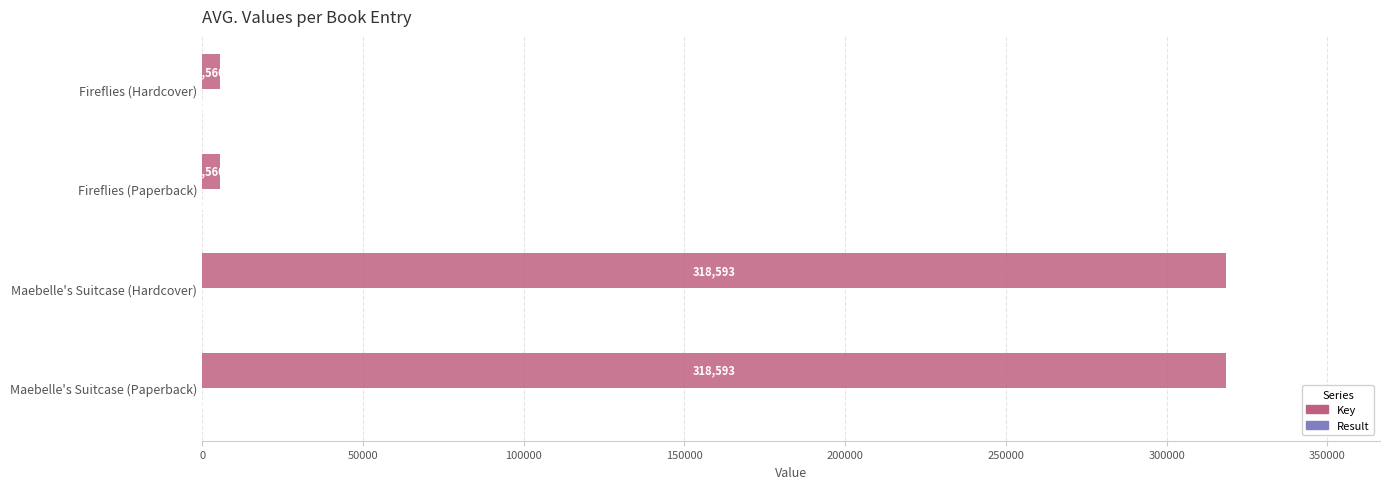

Read the Key value at Maebelle's Suitcase (Paperback), to the nearest 10.

318590